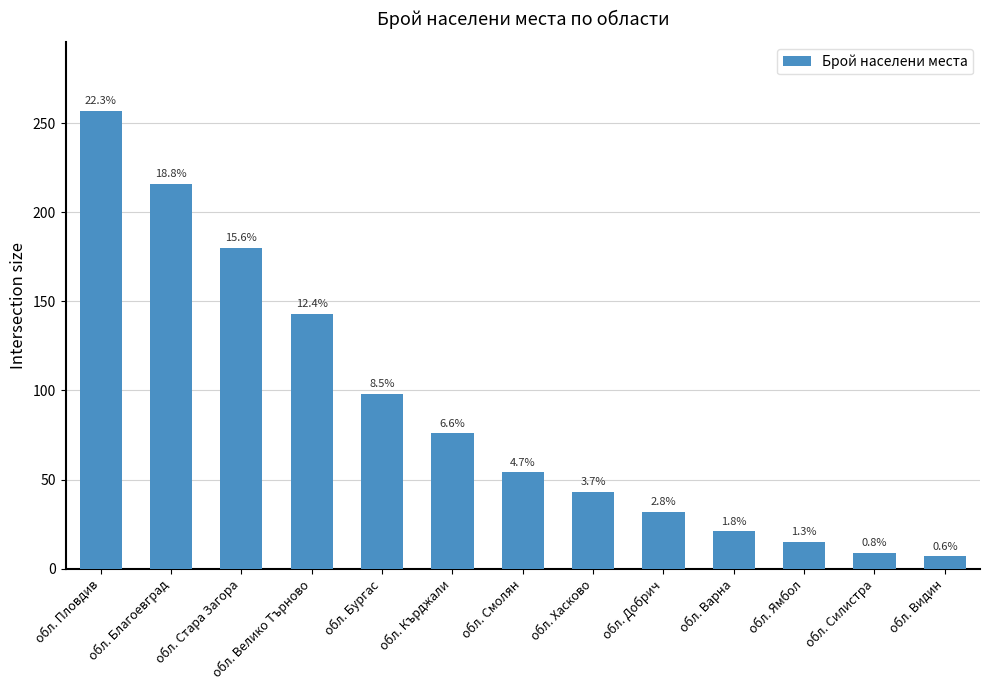

Does the chart contain any negative values?

No